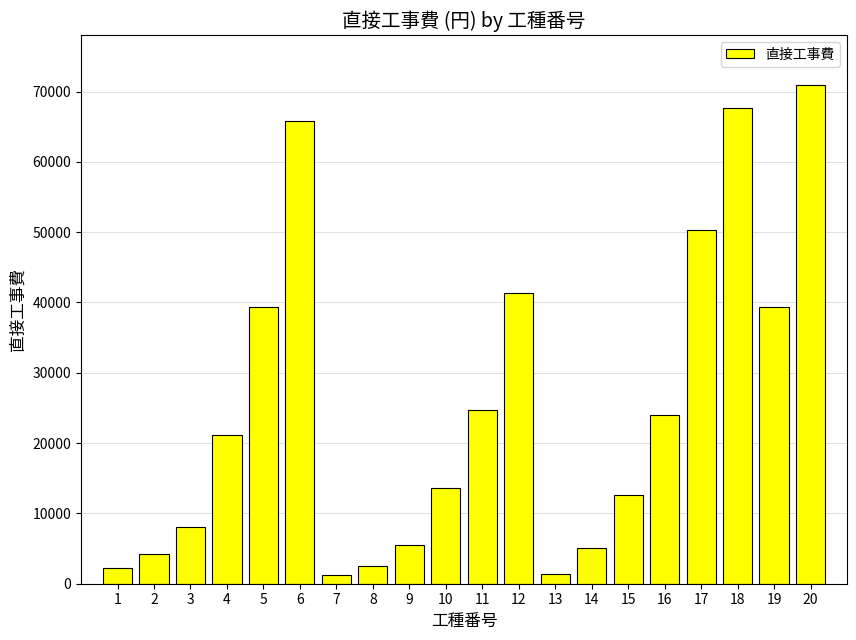

What is the sum of all values?

501202